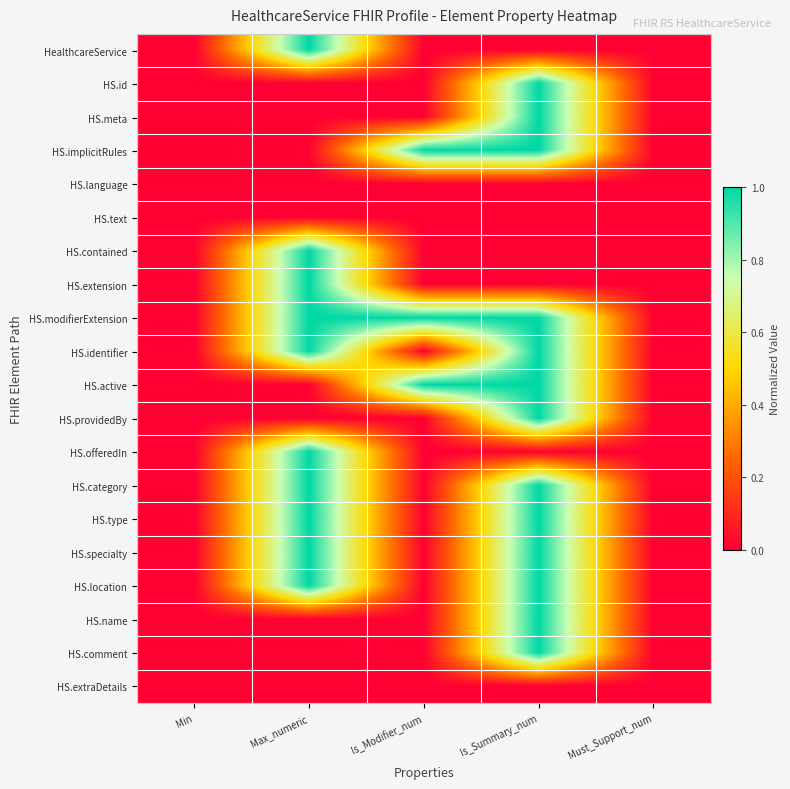

Reading left to right, list all the values displayed in this chart.

HealthcareService: Min=0	Max_numeric=1	Is_Modifier_num=0	Is_Summary_num=0	Must_Support_num=0
HS.id: Min=0	Max_numeric=0	Is_Modifier_num=0	Is_Summary_num=1	Must_Support_num=0
HS.meta: Min=0	Max_numeric=0	Is_Modifier_num=0	Is_Summary_num=1	Must_Support_num=0
HS.implicitRules: Min=0	Max_numeric=0	Is_Modifier_num=1	Is_Summary_num=1	Must_Support_num=0
HS.language: Min=0	Max_numeric=0	Is_Modifier_num=0	Is_Summary_num=0	Must_Support_num=0
HS.text: Min=0	Max_numeric=0	Is_Modifier_num=0	Is_Summary_num=0	Must_Support_num=0
HS.contained: Min=0	Max_numeric=1	Is_Modifier_num=0	Is_Summary_num=0	Must_Support_num=0
HS.extension: Min=0	Max_numeric=1	Is_Modifier_num=0	Is_Summary_num=0	Must_Support_num=0
HS.modifierExtension: Min=0	Max_numeric=1	Is_Modifier_num=1	Is_Summary_num=1	Must_Support_num=0
HS.identifier: Min=0	Max_numeric=1	Is_Modifier_num=0	Is_Summary_num=1	Must_Support_num=0
HS.active: Min=0	Max_numeric=0	Is_Modifier_num=1	Is_Summary_num=1	Must_Support_num=0
HS.providedBy: Min=0	Max_numeric=0	Is_Modifier_num=0	Is_Summary_num=1	Must_Support_num=0
HS.offeredIn: Min=0	Max_numeric=1	Is_Modifier_num=0	Is_Summary_num=0	Must_Support_num=0
HS.category: Min=0	Max_numeric=1	Is_Modifier_num=0	Is_Summary_num=1	Must_Support_num=0
HS.type: Min=0	Max_numeric=1	Is_Modifier_num=0	Is_Summary_num=1	Must_Support_num=0
HS.specialty: Min=0	Max_numeric=1	Is_Modifier_num=0	Is_Summary_num=1	Must_Support_num=0
HS.location: Min=0	Max_numeric=1	Is_Modifier_num=0	Is_Summary_num=1	Must_Support_num=0
HS.name: Min=0	Max_numeric=0	Is_Modifier_num=0	Is_Summary_num=1	Must_Support_num=0
HS.comment: Min=0	Max_numeric=0	Is_Modifier_num=0	Is_Summary_num=1	Must_Support_num=0
HS.extraDetails: Min=0	Max_numeric=0	Is_Modifier_num=0	Is_Summary_num=0	Must_Support_num=0